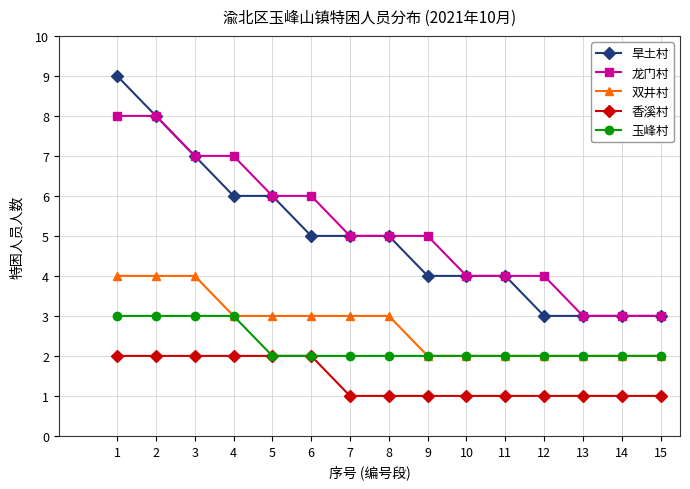

At which label does 龙门村 first exceed 5?

1